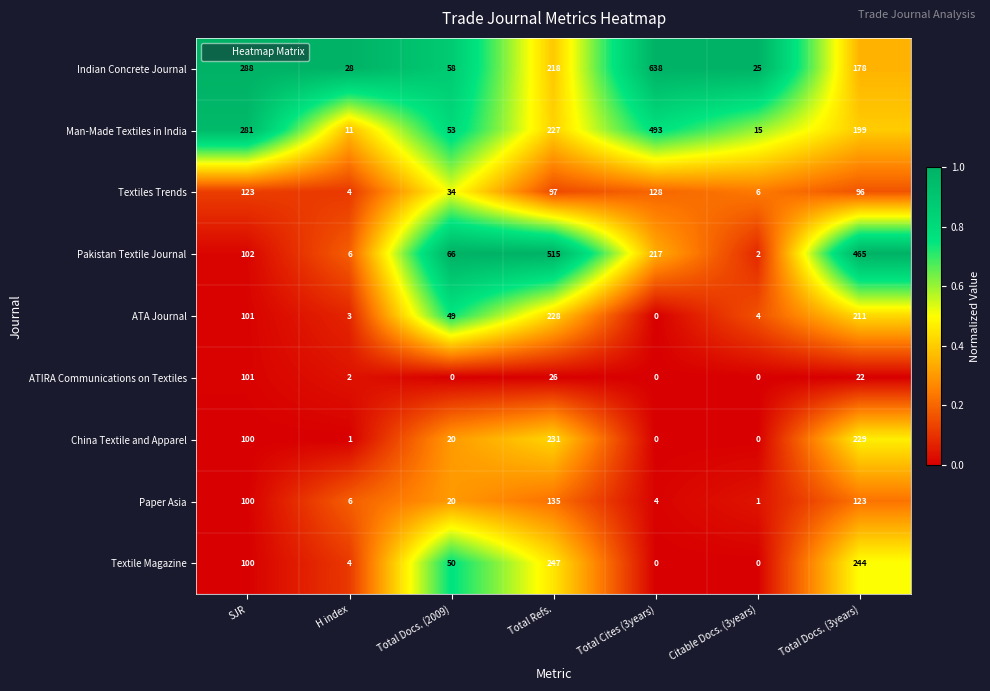

What is the sum of the ATIRA Communications on Textiles values at SJR and H index?

103